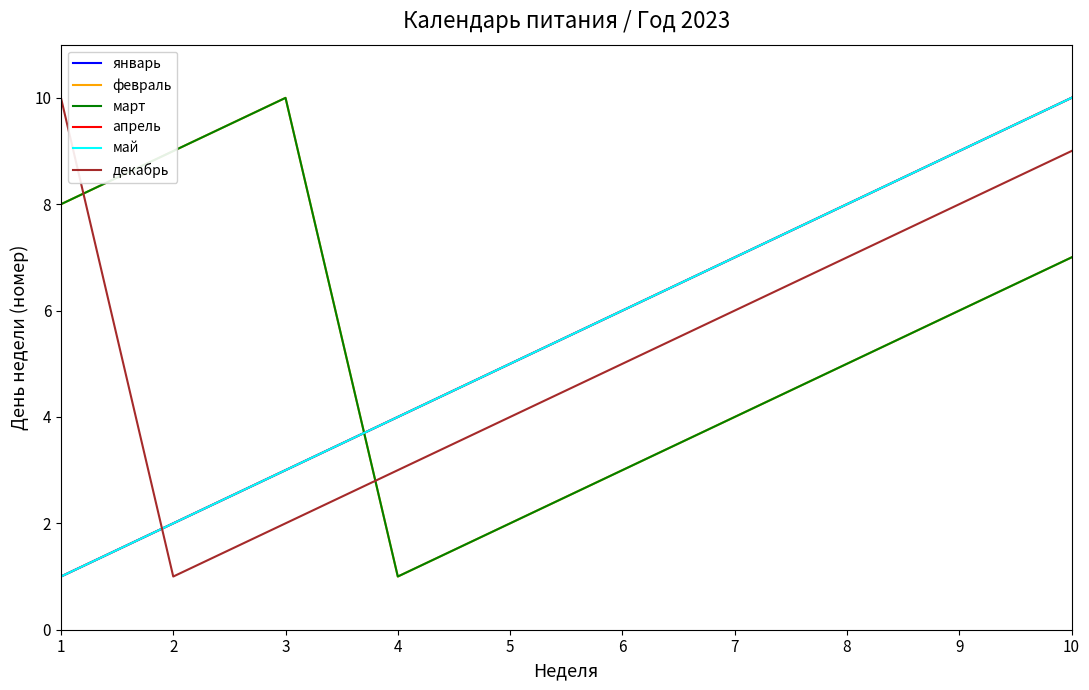

List the series in order of their peak value, highest first.

январь, февраль, март, апрель, май, декабрь